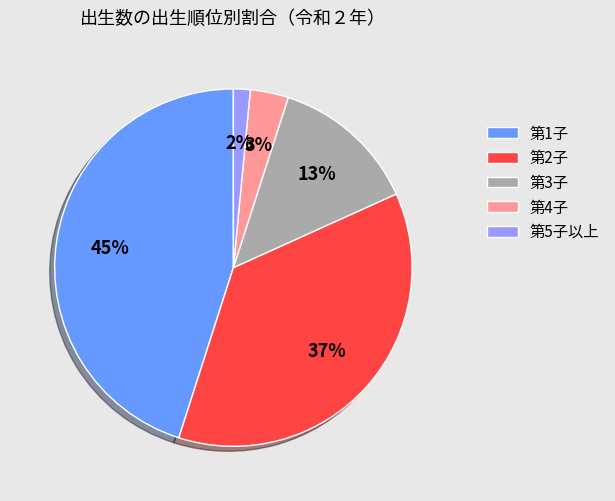

To the nearest percent, what is the combined percentage of 第2子 and 第1子?

82%